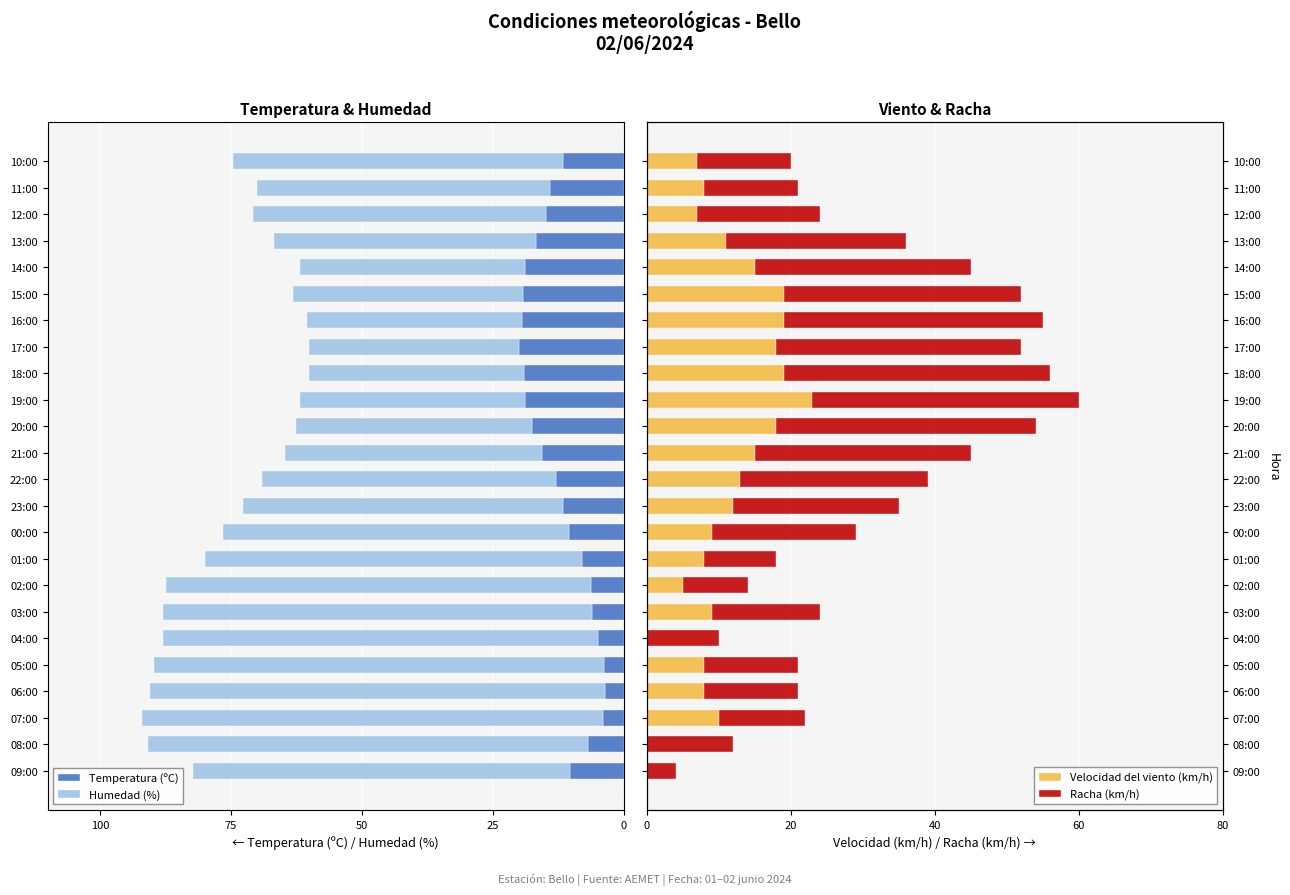

What are all the series names shown in the legend?

Temperatura (ºC), Humedad (%), Velocidad del viento (km/h), Racha (km/h)